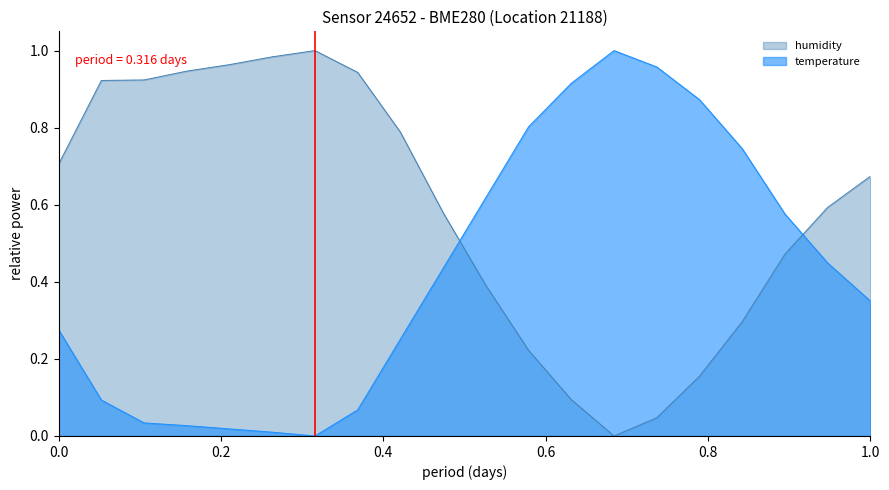

How many interior local valleys does the humidity series have?

1